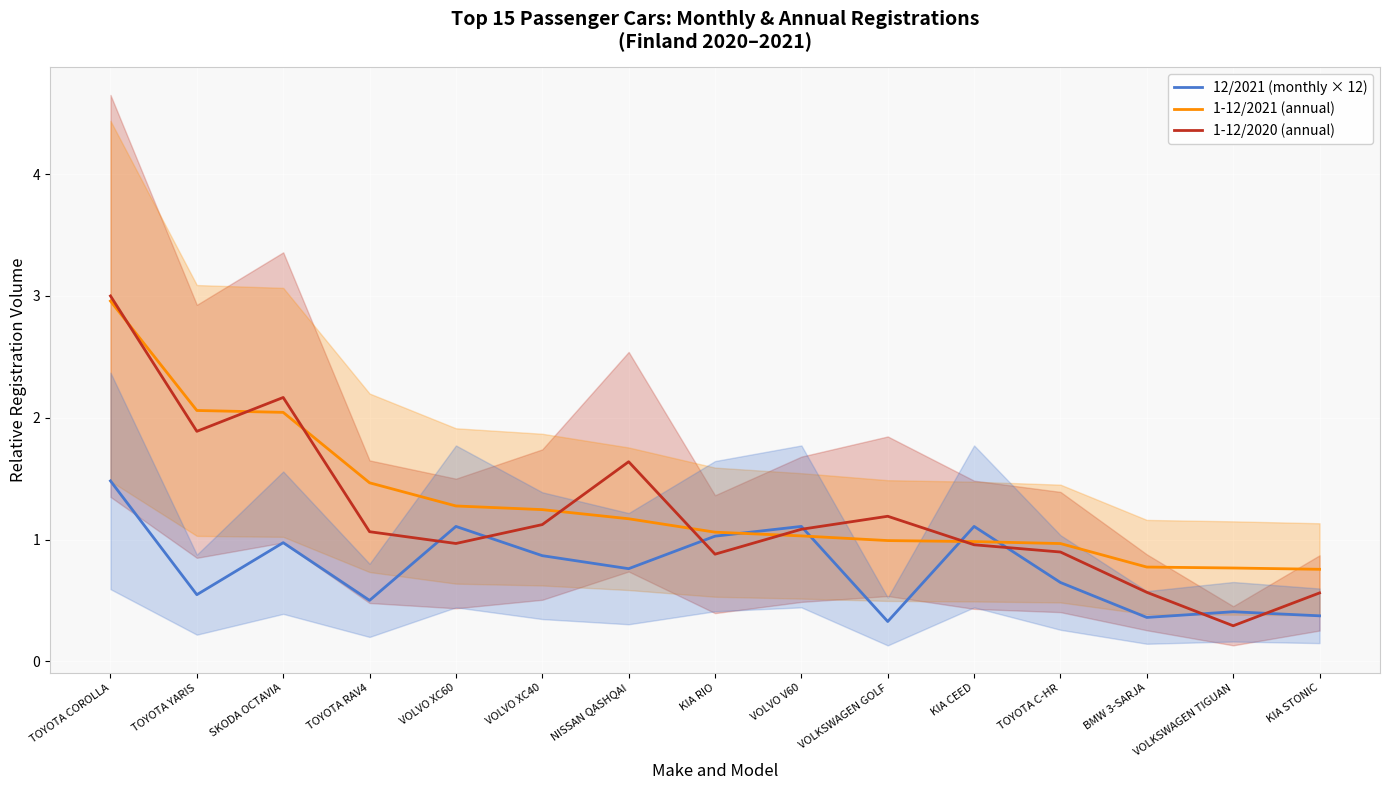

What is the label of the 7th point from the left?

NISSAN QASHQAI